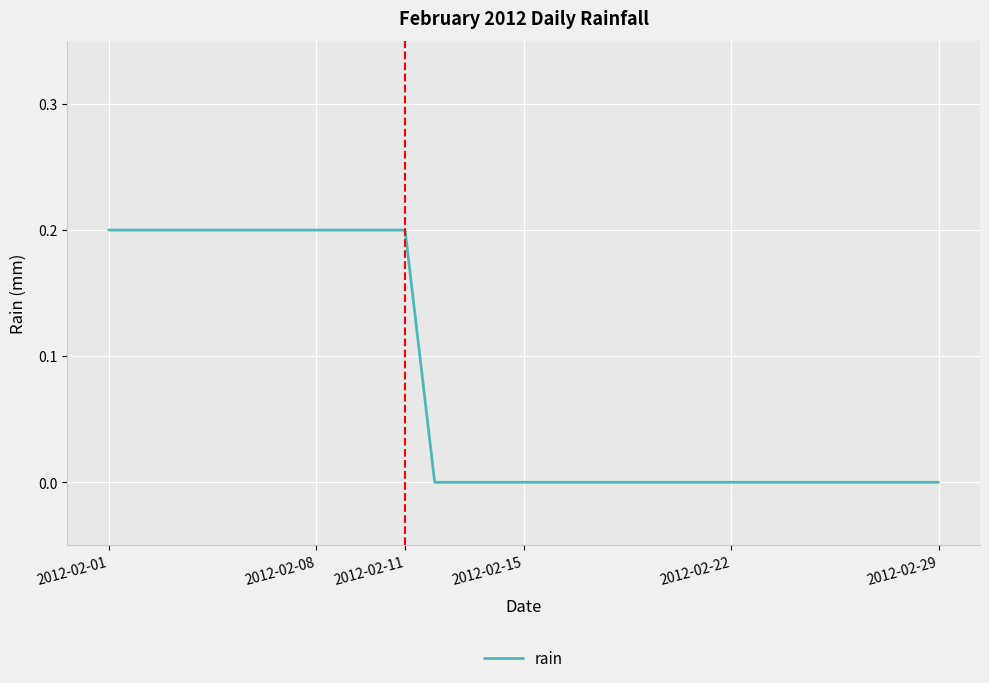

Does the chart display data point markers on the line(s)?

No